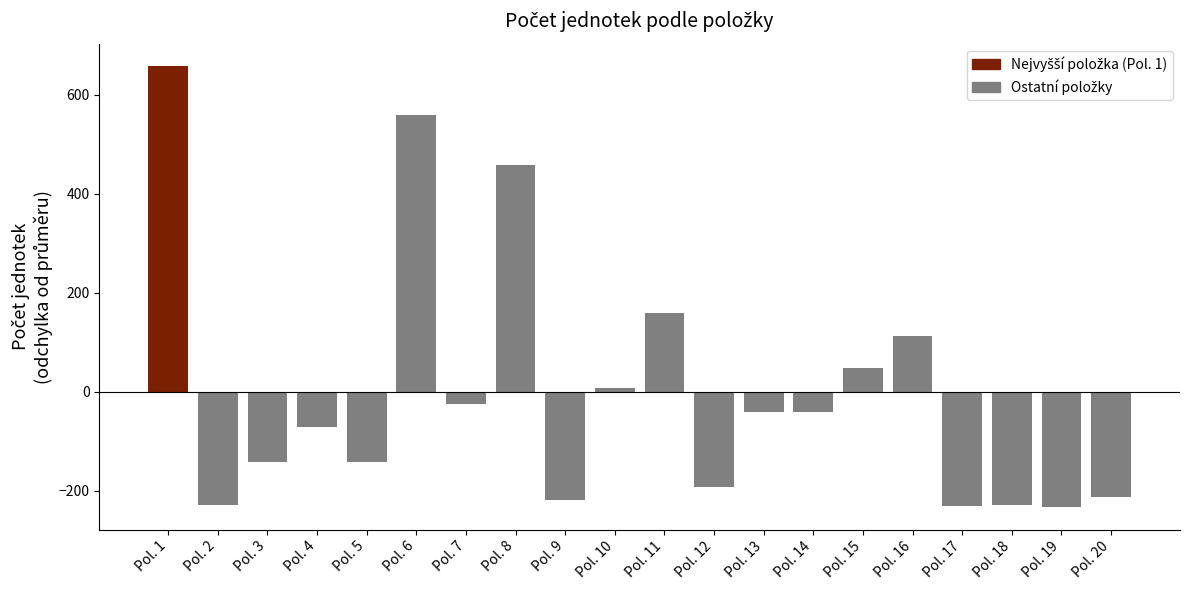

What is the difference between the values at Pol. 14 and Pol. 3?

100.0